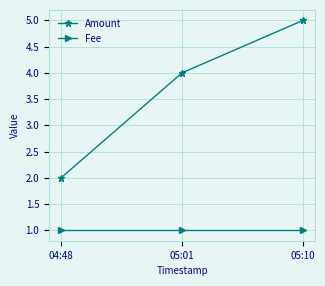

At which label does Amount reach its peak?

05:10